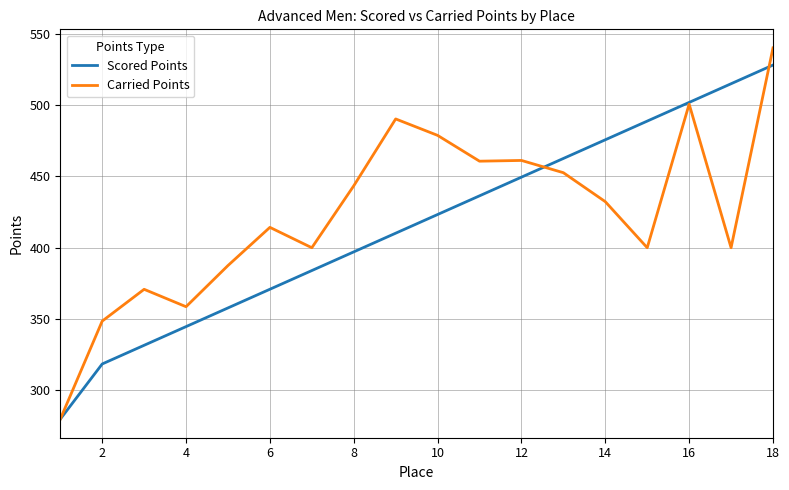

List the series in order of their peak value, lowest first.

Scored Points, Carried Points